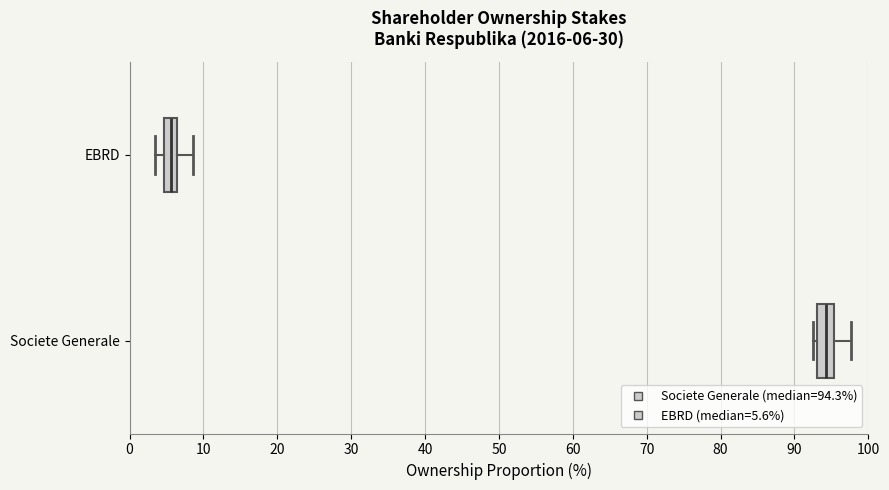

Which box's median line is the furthest to the left?

EBRD